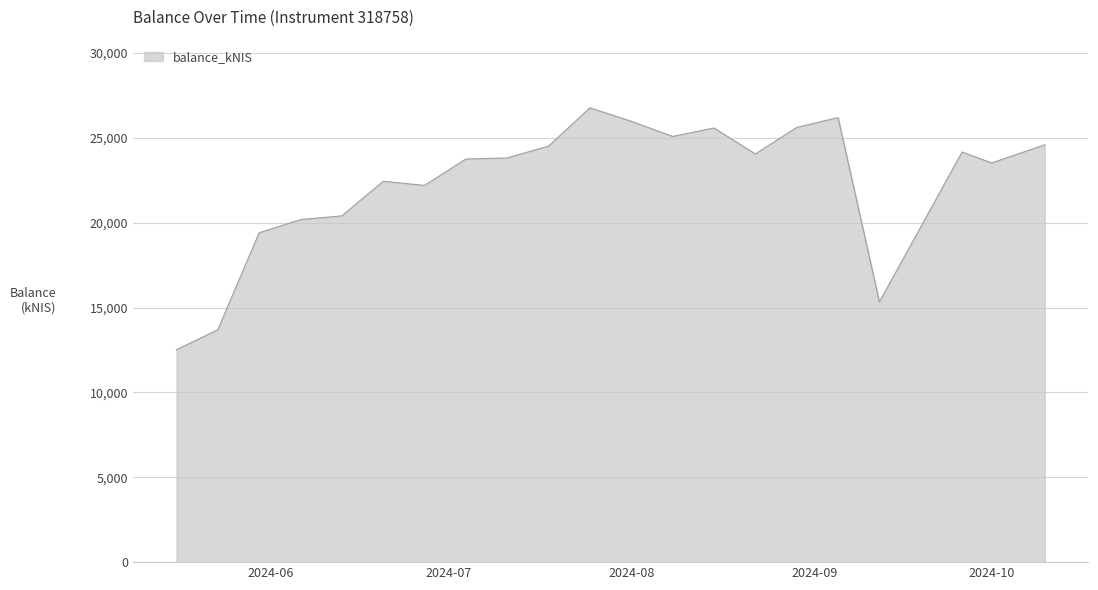

What is the difference between the maximum and minimum values?

14258.3